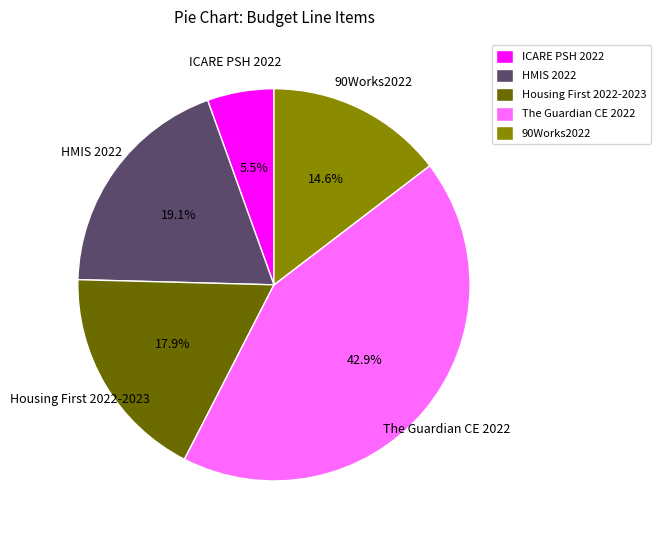

What is the smallest slice in the pie chart?

ICARE PSH 2022